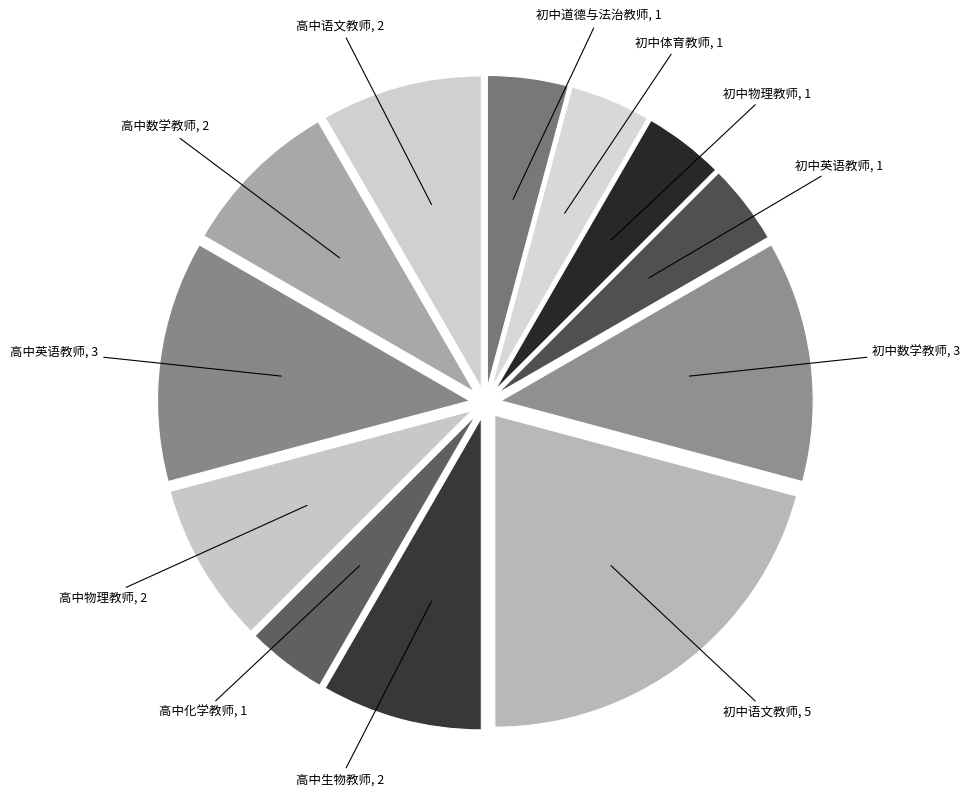

Is the sum of 初中语文教师 and 高中数学教师 greater than half?

No